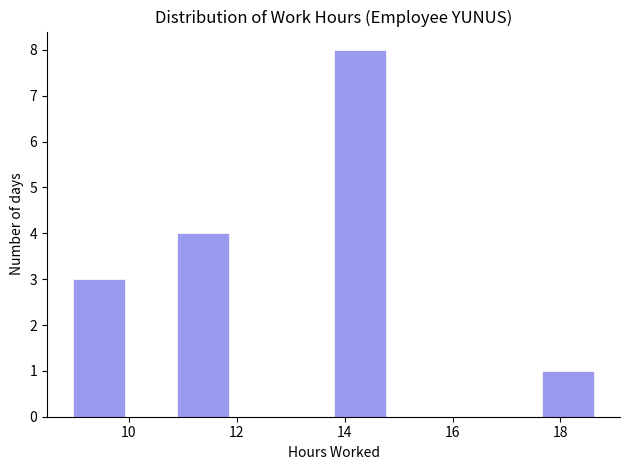

Reading left to right, transcribe this chart: for each bar, give the range it covers on the x-axis and its height. Neither the bar edges nor the heights are printed on the chart, so give them approximately, as read against the axes.

9.0 to 10.0: 3
10.0 to 11.0: 0
11.0 to 11.8: 4
11.8 to 12.8: 0
12.8 to 13.8: 0
13.8 to 14.8: 8
14.8 to 15.8: 0
15.8 to 16.6: 0
16.6 to 17.6: 0
17.6 to 18.6: 1